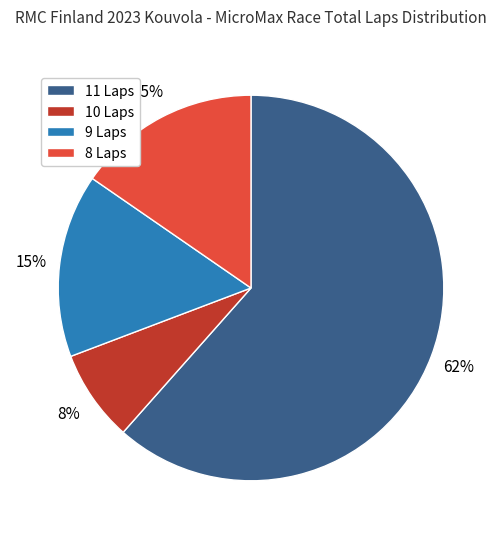

Which has a higher value, 10 Laps or 8 Laps?

8 Laps